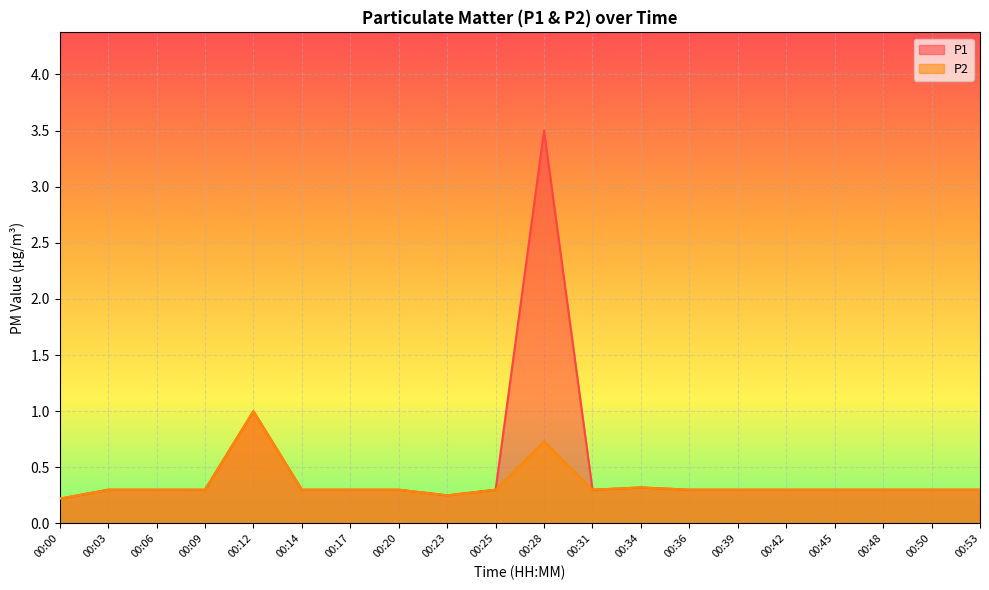

What is the sum of the P2 values at 00:09 and 00:00?

0.5